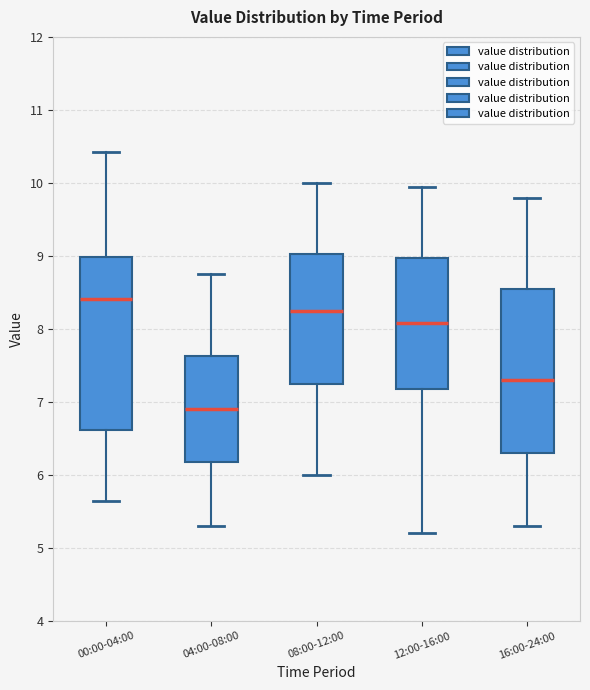

Reading left to right, read every box against the y-axis: the position of its median line, the range the box covers, and the ends of its whiskers. The values are not printed on the chart, so give them approximately, as read against the axis.

00:00-04:00: median 8.4, box 6.6 to 9.0, whiskers 5.7 to 10.4
04:00-08:00: median 6.9, box 6.2 to 7.6, whiskers 5.3 to 8.8
08:00-12:00: median 8.3, box 7.3 to 9.0, whiskers 6.0 to 10.0
12:00-16:00: median 8.1, box 7.2 to 9.0, whiskers 5.2 to 10.0
16:00-24:00: median 7.3, box 6.3 to 8.6, whiskers 5.3 to 9.8